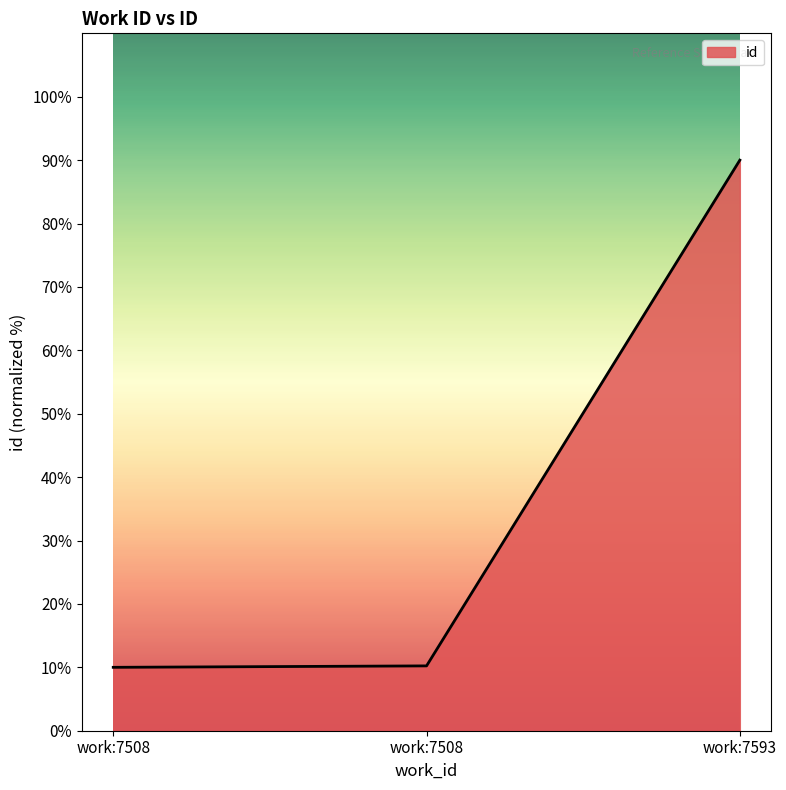

What is the value of the 3rd point from the left?

90.0